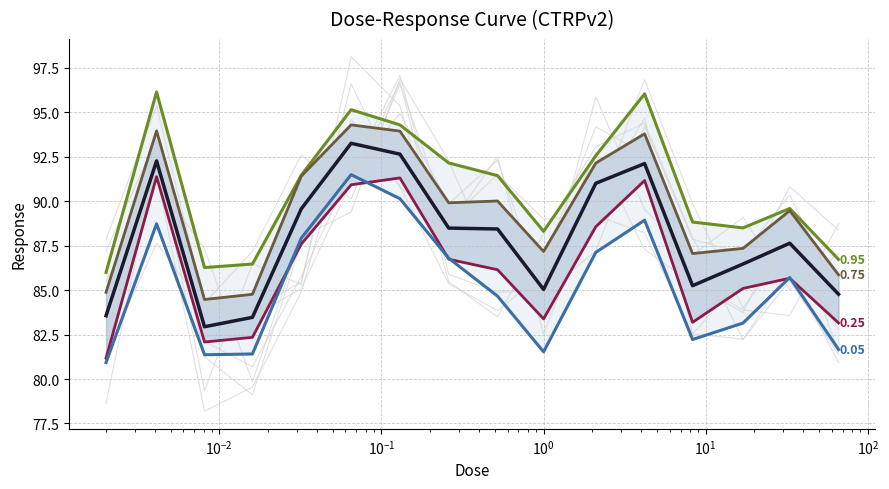

Is this an area chart (filled region under the line)?

No